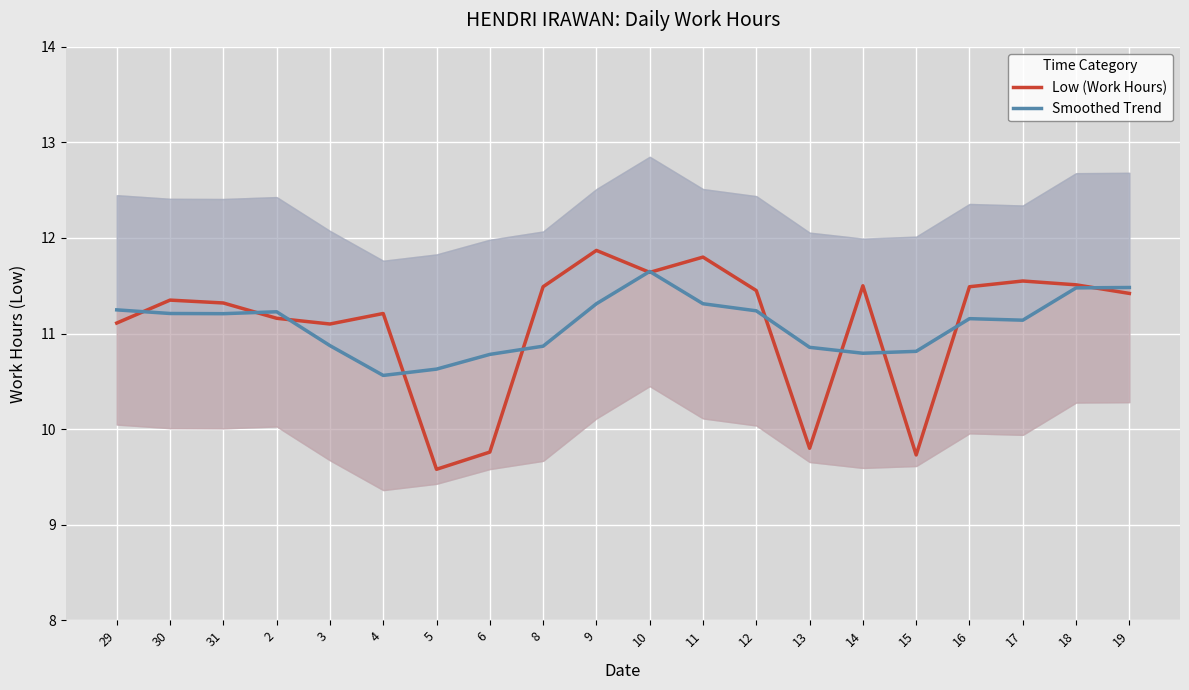

How many values in the Low (Work Hours) series exceed 11?

16